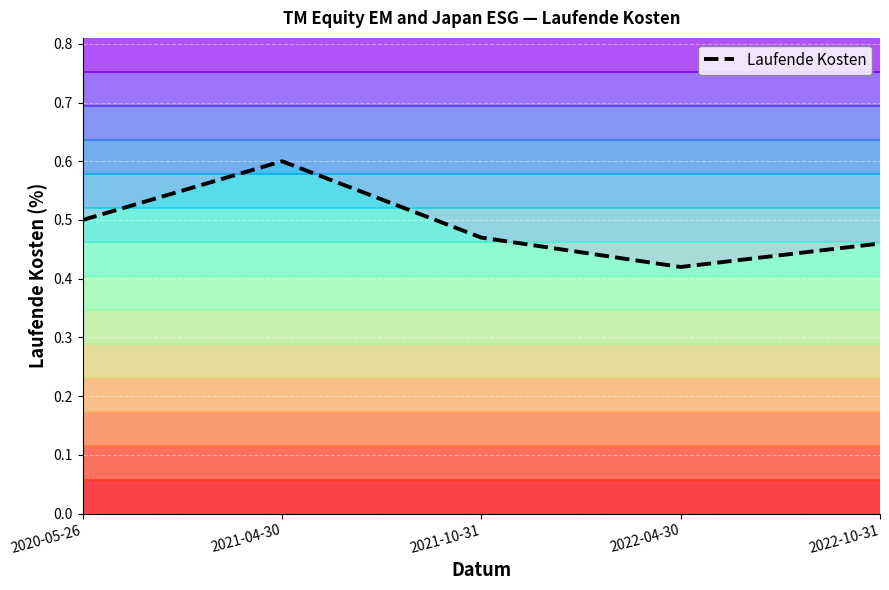

True or false: the data shows 0.4 at 2022-04-30.

True